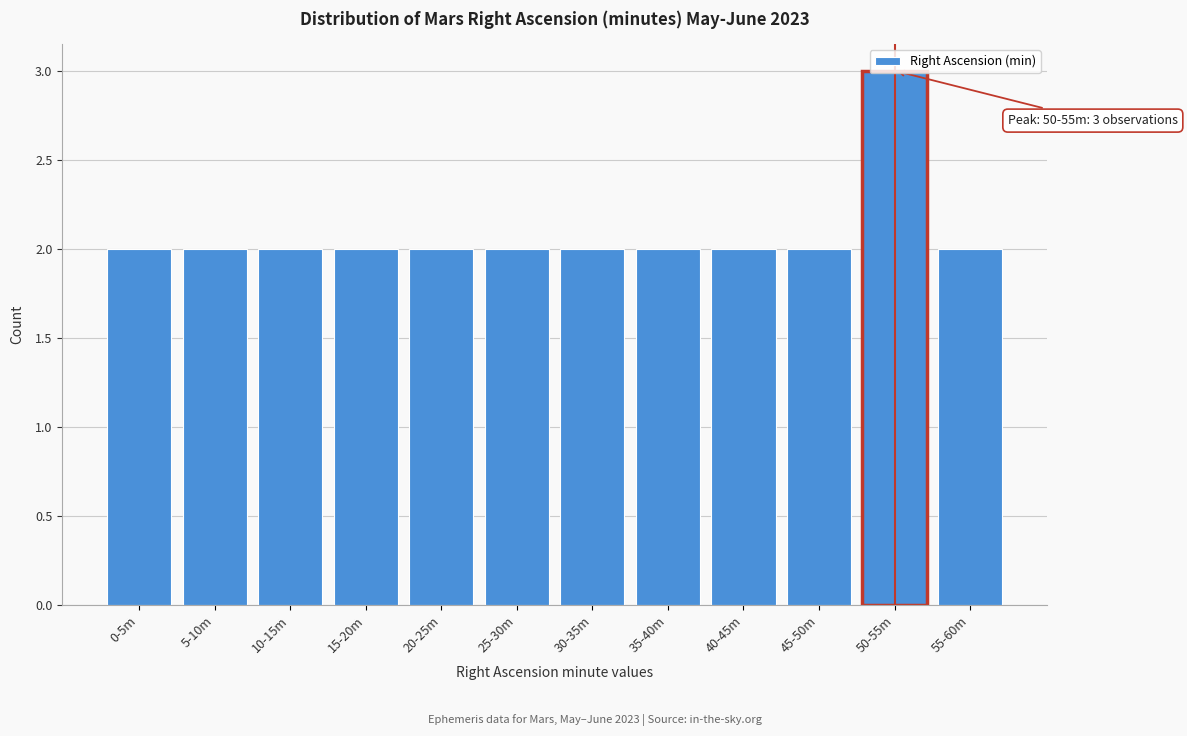

What is the label of the 1st bar from the right?

55-60m